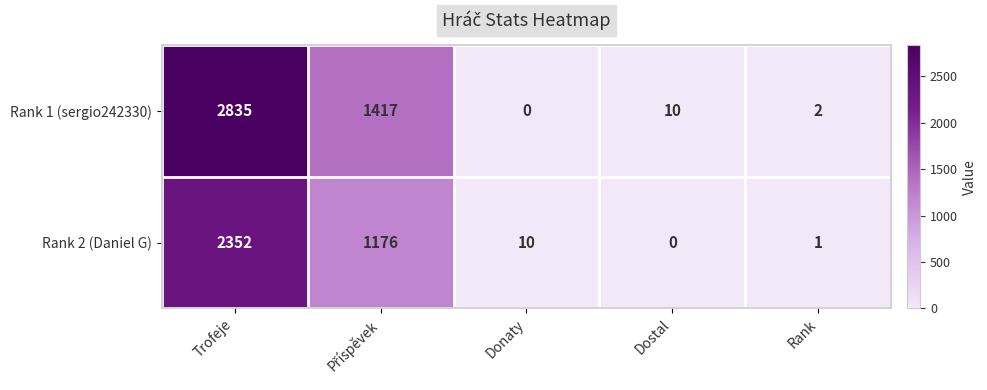

List the series in order of their peak value, highest first.

Rank 1 (sergio242330), Rank 2 (Daniel G)